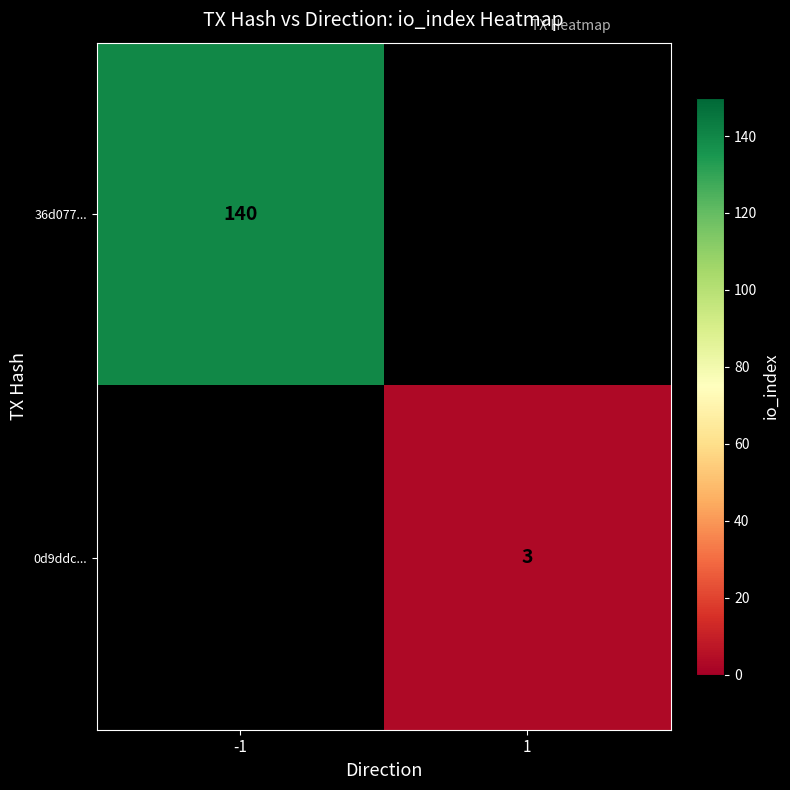

Which label corresponds to the smallest value in the chart?

1